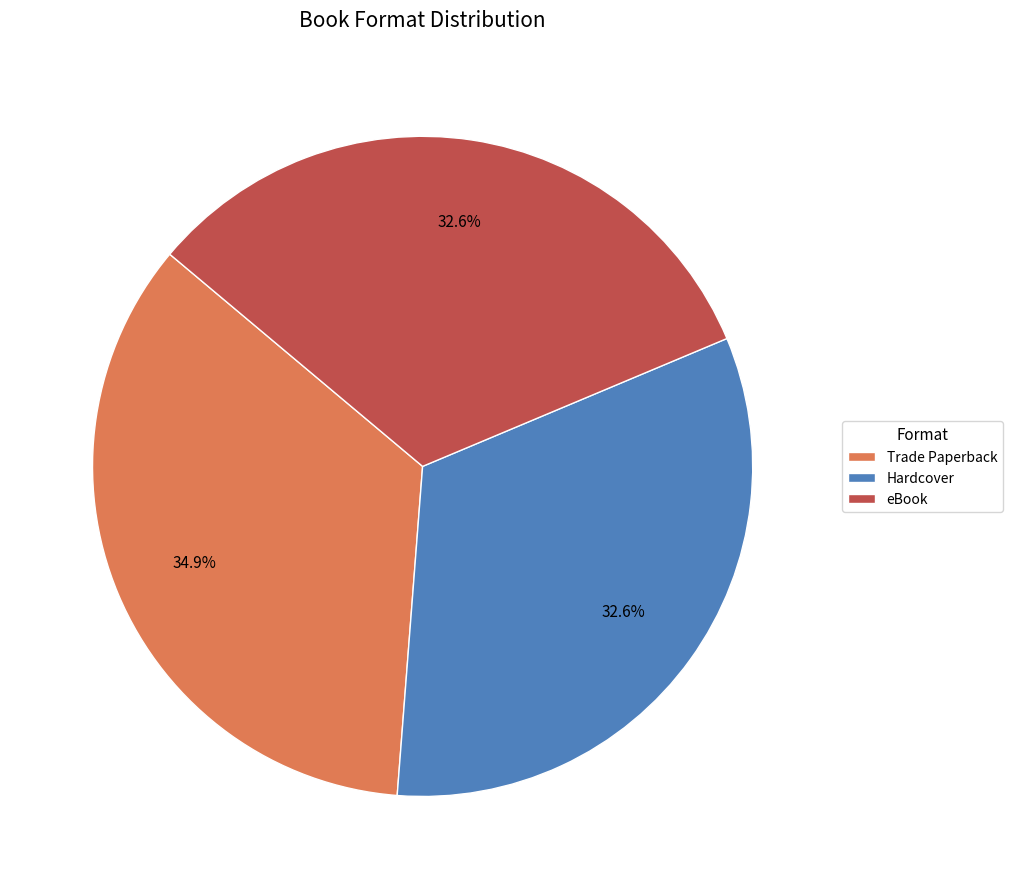

To the nearest percent, what is the combined percentage of eBook and Hardcover?

65%